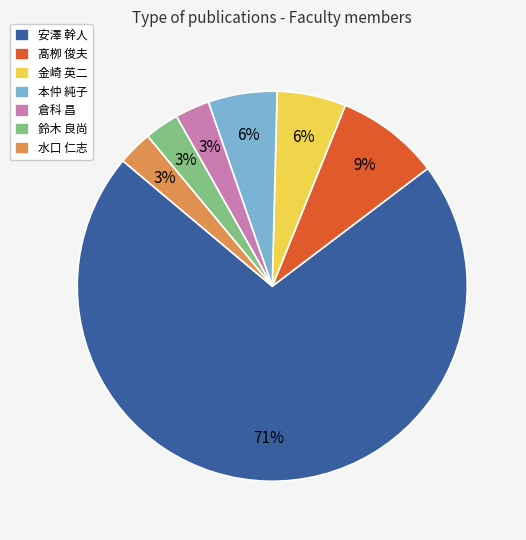

To the nearest percent, what is the average slice percentage?

14%